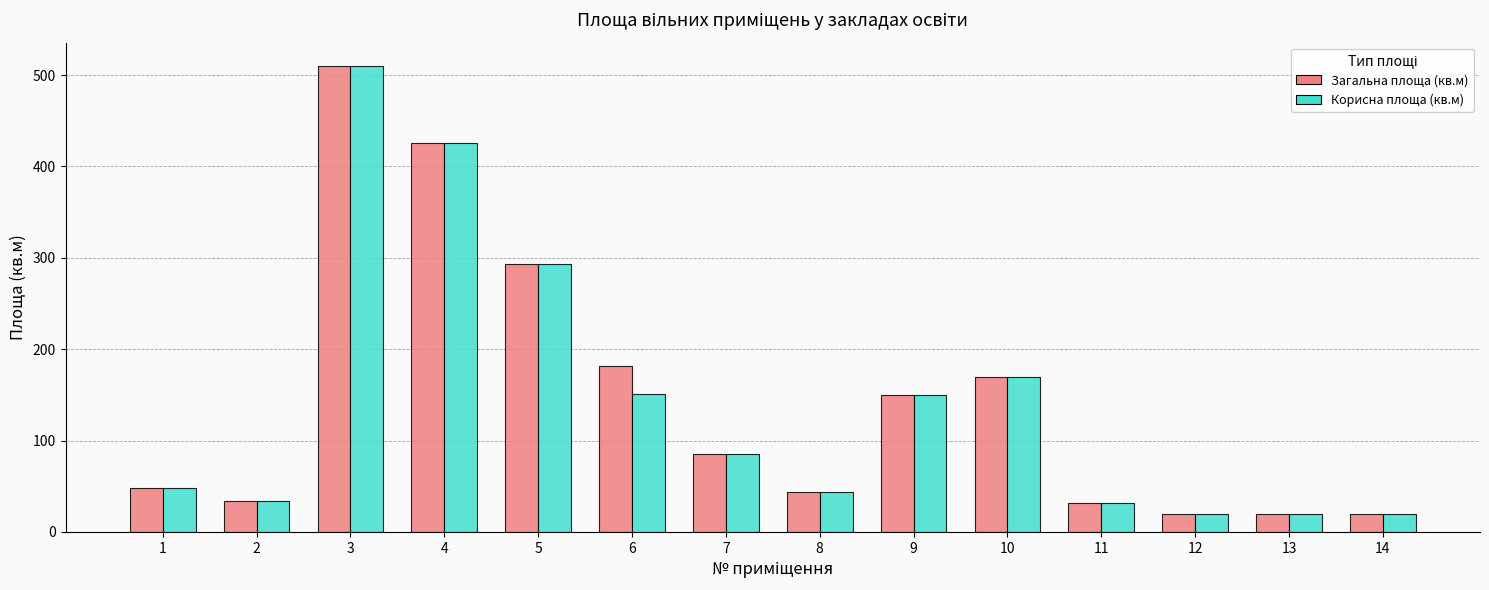

What is the difference between the maximum and minimum values in the Загальна площа (кв.м) series?

490.7